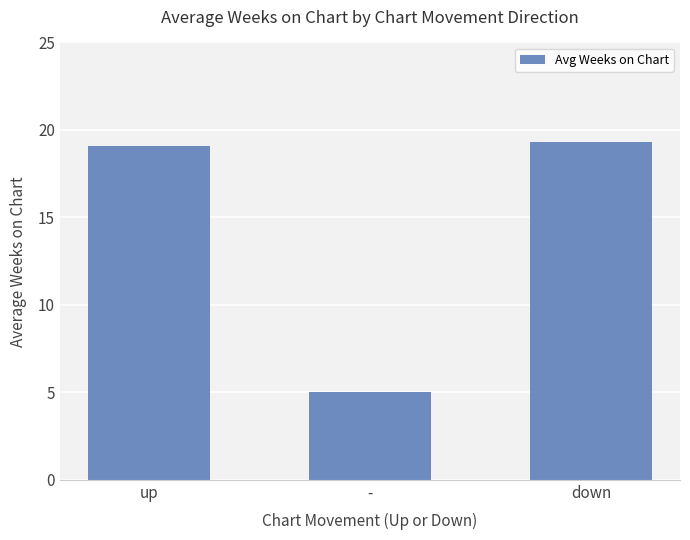

How many data points are less than 19?

1